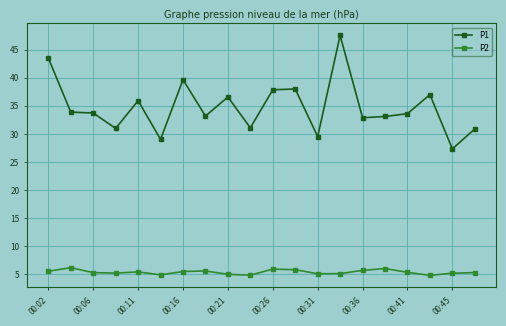

In P2, how many points are lower than both neighbors (excluding endpoints)?

5